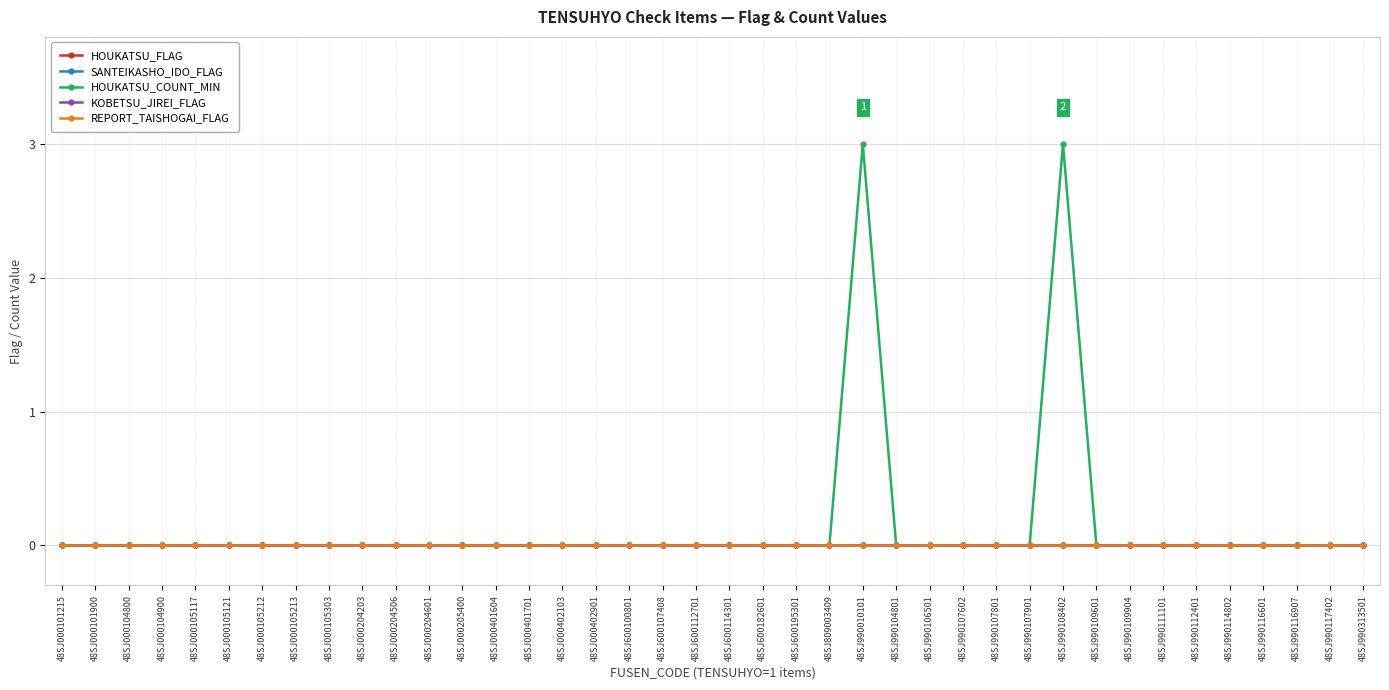

Reading left to right, what are all the values shown in this chart?

HOUKATSU_FLAG: 0	0	0	0	0	0	0	0	0	0	0	0	0	0	0	0	0	0	0	0	0	0	0	0	0	0	0	0	0	0	0	0	0	0	0	0	0	0	0	0
SANTEIKASHO_IDO_FLAG: 0	0	0	0	0	0	0	0	0	0	0	0	0	0	0	0	0	0	0	0	0	0	0	0	0	0	0	0	0	0	0	0	0	0	0	0	0	0	0	0
HOUKATSU_COUNT_MIN: 0	0	0	0	0	0	0	0	0	0	0	0	0	0	0	0	0	0	0	0	0	0	0	0	3	0	0	0	0	0	3	0	0	0	0	0	0	0	0	0
KOBETSU_JIREI_FLAG: 0	0	0	0	0	0	0	0	0	0	0	0	0	0	0	0	0	0	0	0	0	0	0	0	0	0	0	0	0	0	0	0	0	0	0	0	0	0	0	0
REPORT_TAISHOGAI_FLAG: 0	0	0	0	0	0	0	0	0	0	0	0	0	0	0	0	0	0	0	0	0	0	0	0	0	0	0	0	0	0	0	0	0	0	0	0	0	0	0	0